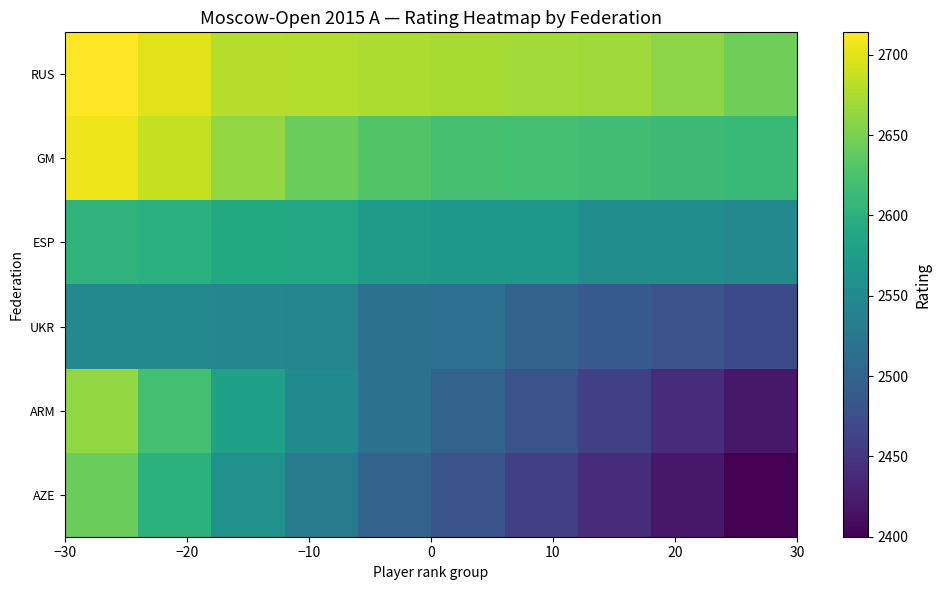

Reading left to right, what are all the values shown in this chart?

RUS: 2714	2700	2679	2678	2675	2673	2670	2668	2659	2645
GM: 2706	2687	2663	2642	2629	2622	2620	2618	2615	2611
ESP: 2604	2599	2591	2589	2573	2568	2567	2554	2554	2548
UKR: 2548	2548	2545	2543	2518	2515	2500	2490	2480	2470
ARM: 2663	2620	2580	2550	2520	2500	2480	2460	2440	2420
AZE: 2642	2600	2560	2530	2500	2480	2460	2440	2420	2400